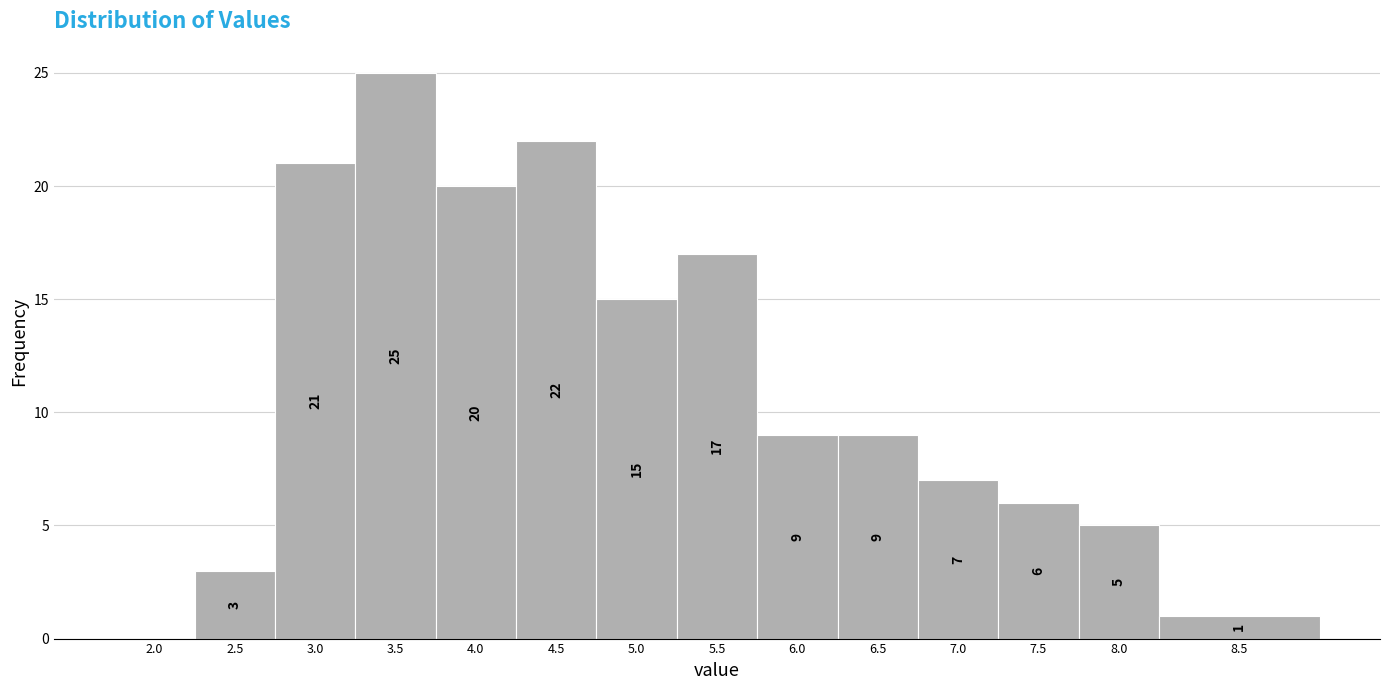

What is the sum of all values?

160